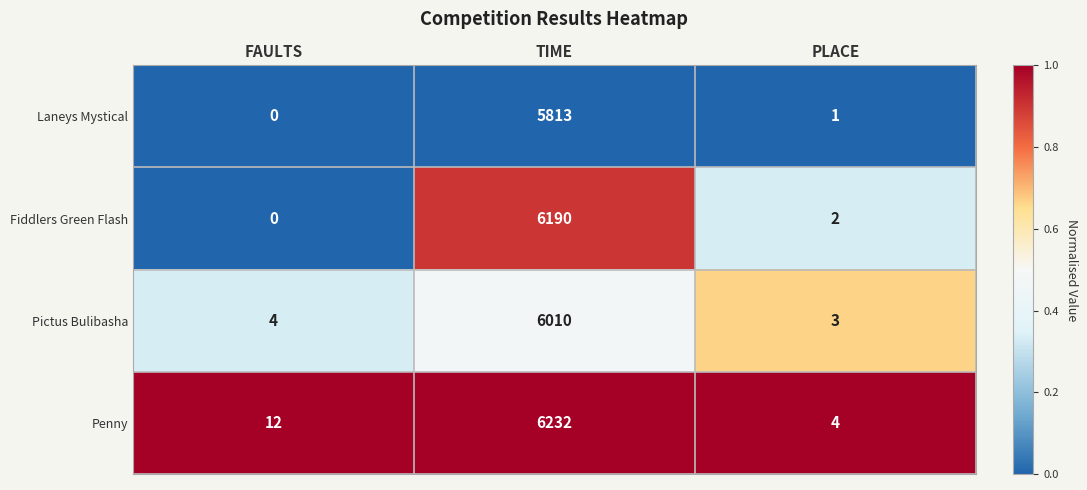

Which series has the widest spread of values?

Penny